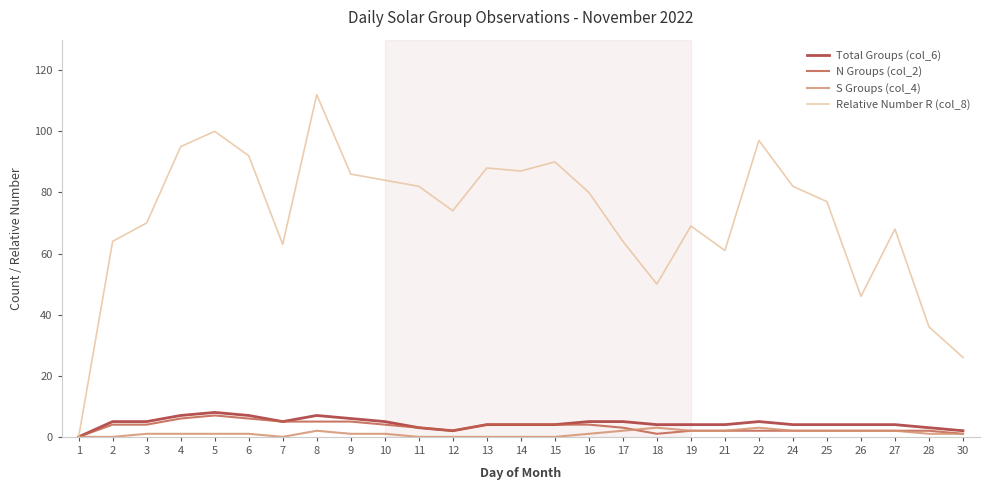

Is it true that N Groups (col_2) equals 4 at 14?

True